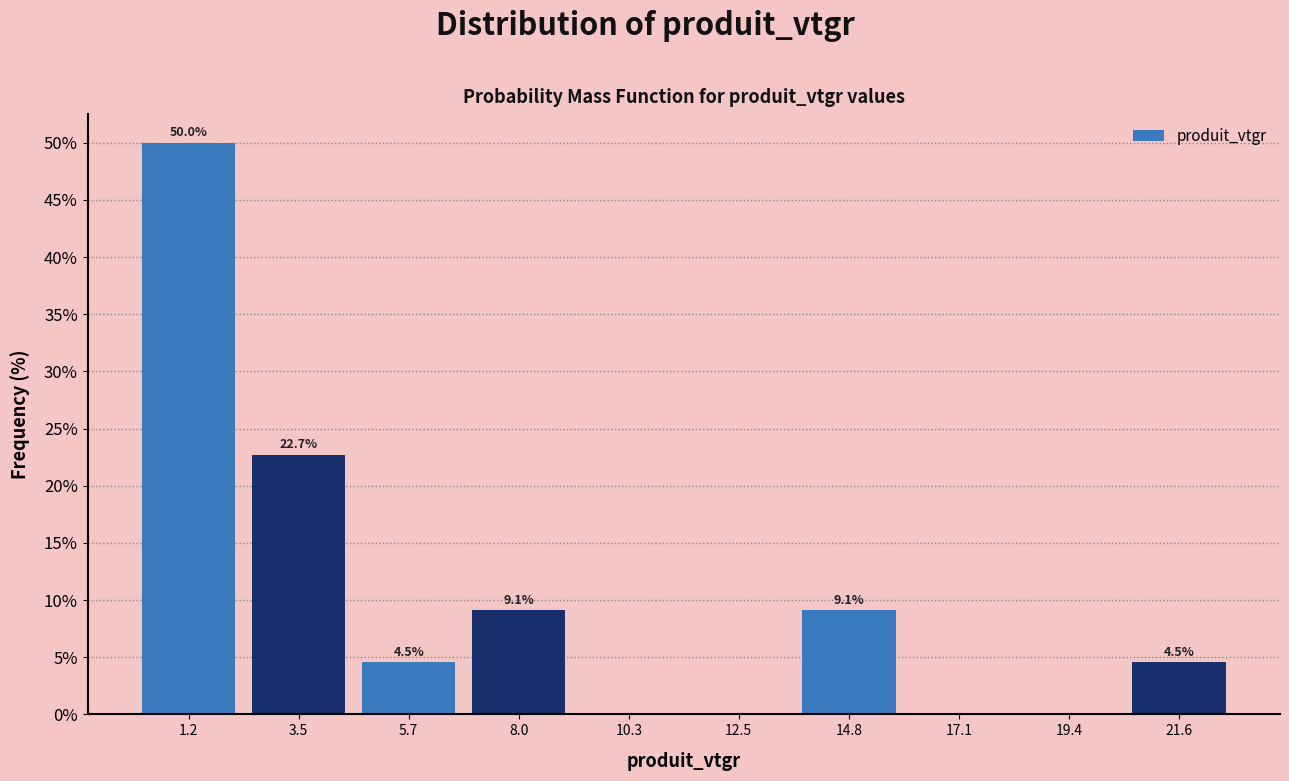

Over which range of the x-axis is the bar tallest?

0.0 to 2.5